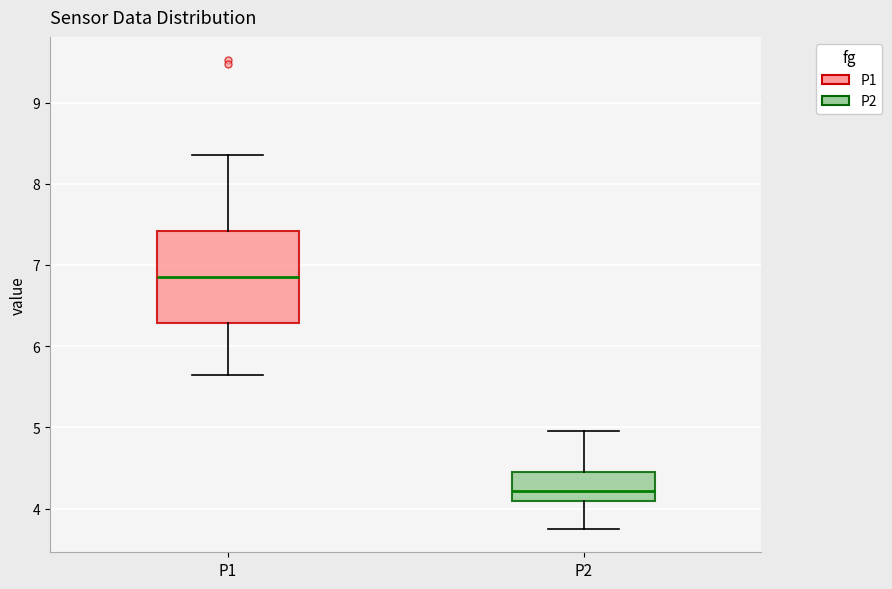

Which box's median line is the highest?

P1